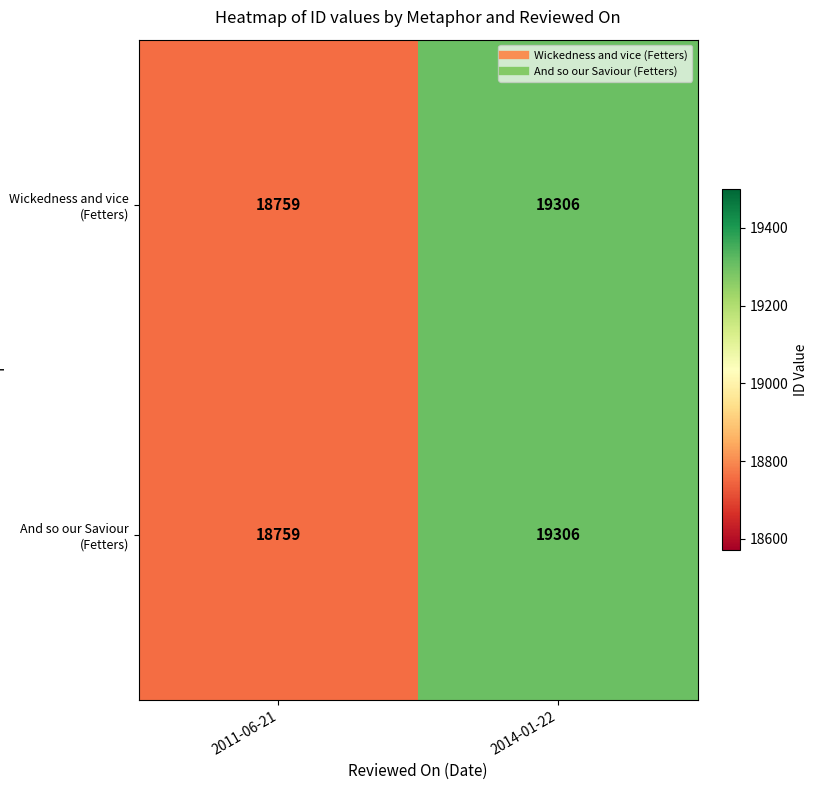

What is the difference between the maximum and minimum values in the Wickedness and vice (Fetters) series?

547